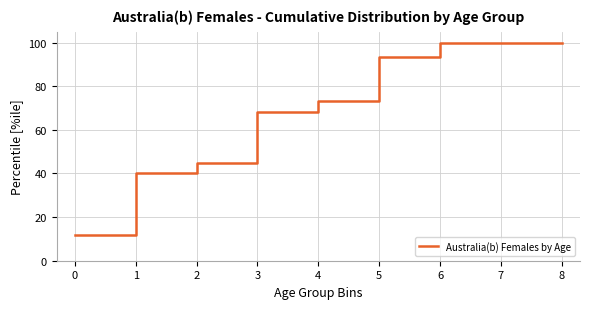

What is the difference between the values at 4 and 0?

61.7